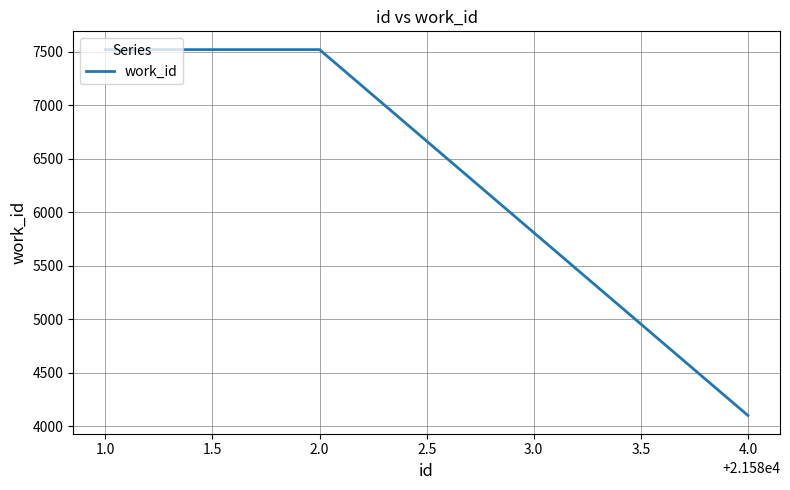

What is the difference between the values at 4.0 and 2.0?

3417